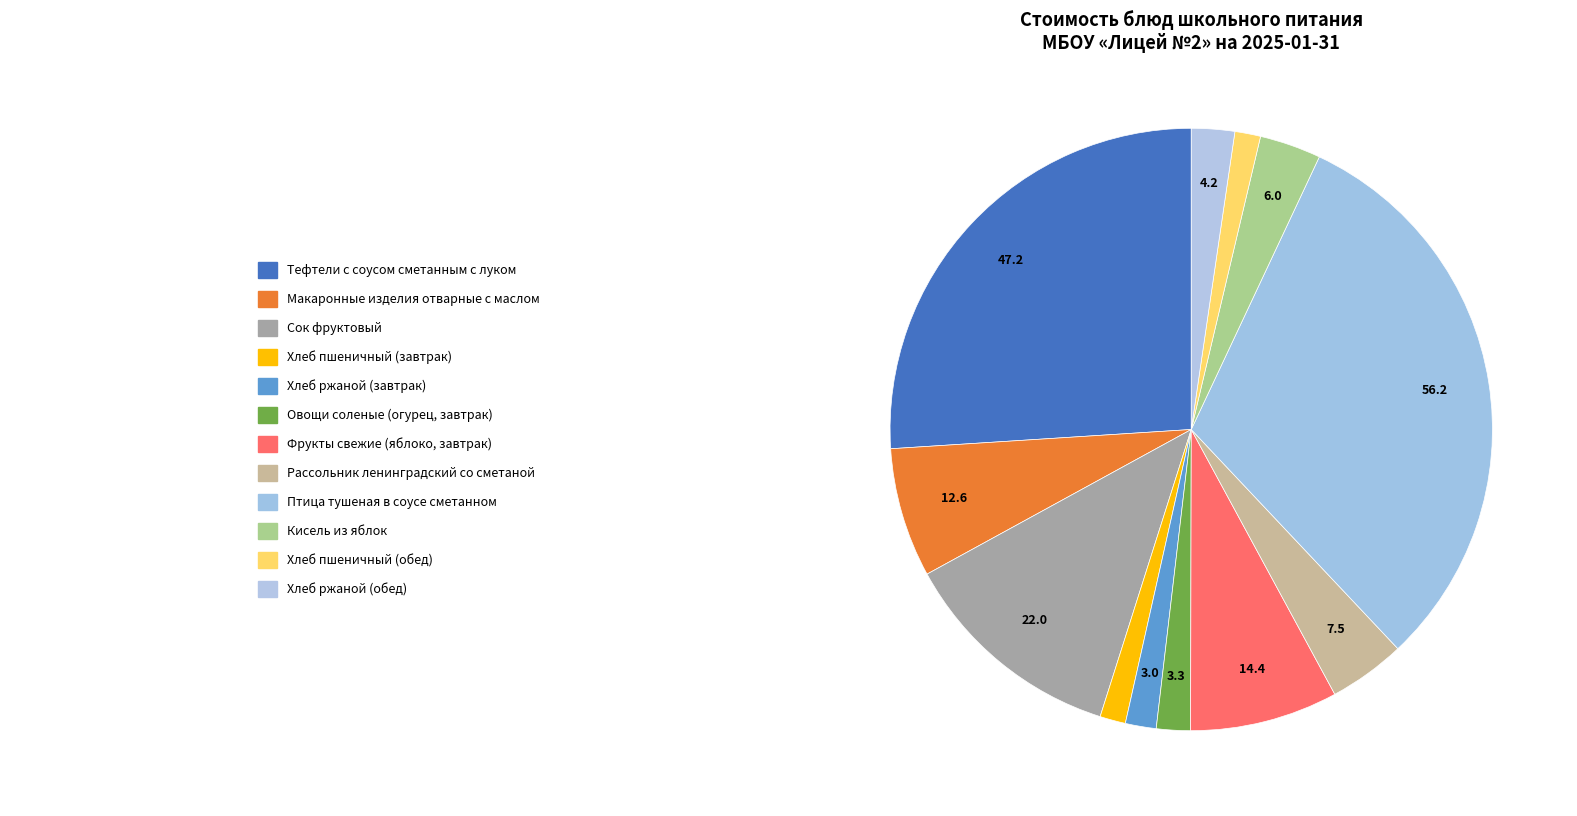

How many segments does this pie chart have?

12